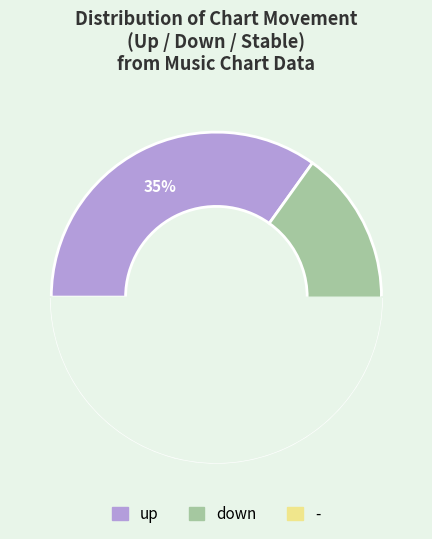

Which slice is the smallest?

-